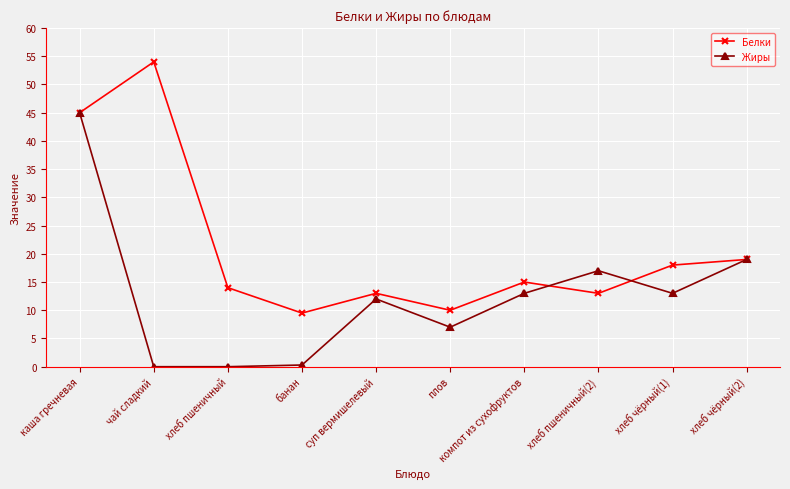

What is the difference between the maximum and second lowest values in the Белки series?

44.0